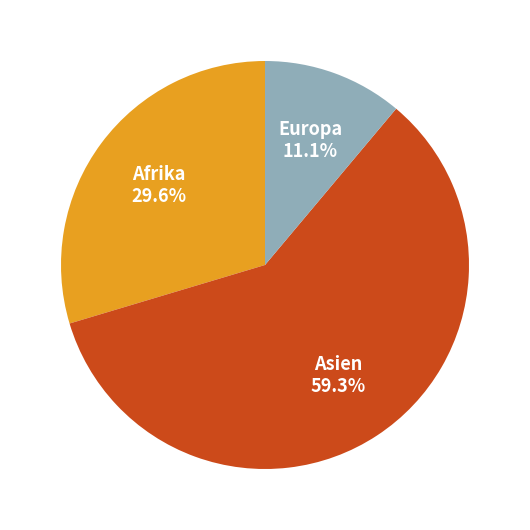

Does any single category account for the majority?

Yes